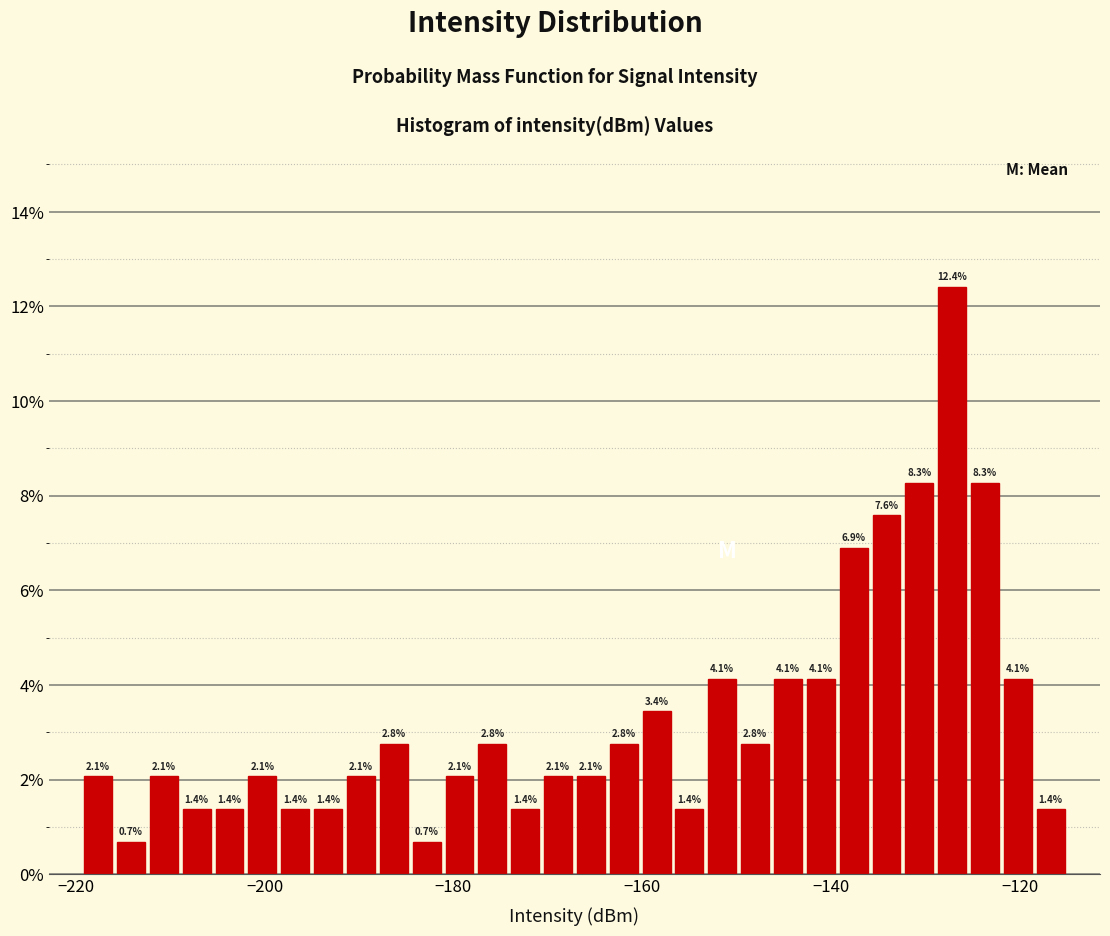

Around what value on the x-axis is the tallest bar? Give the approximate position of its centre, as read against the axis.

-128